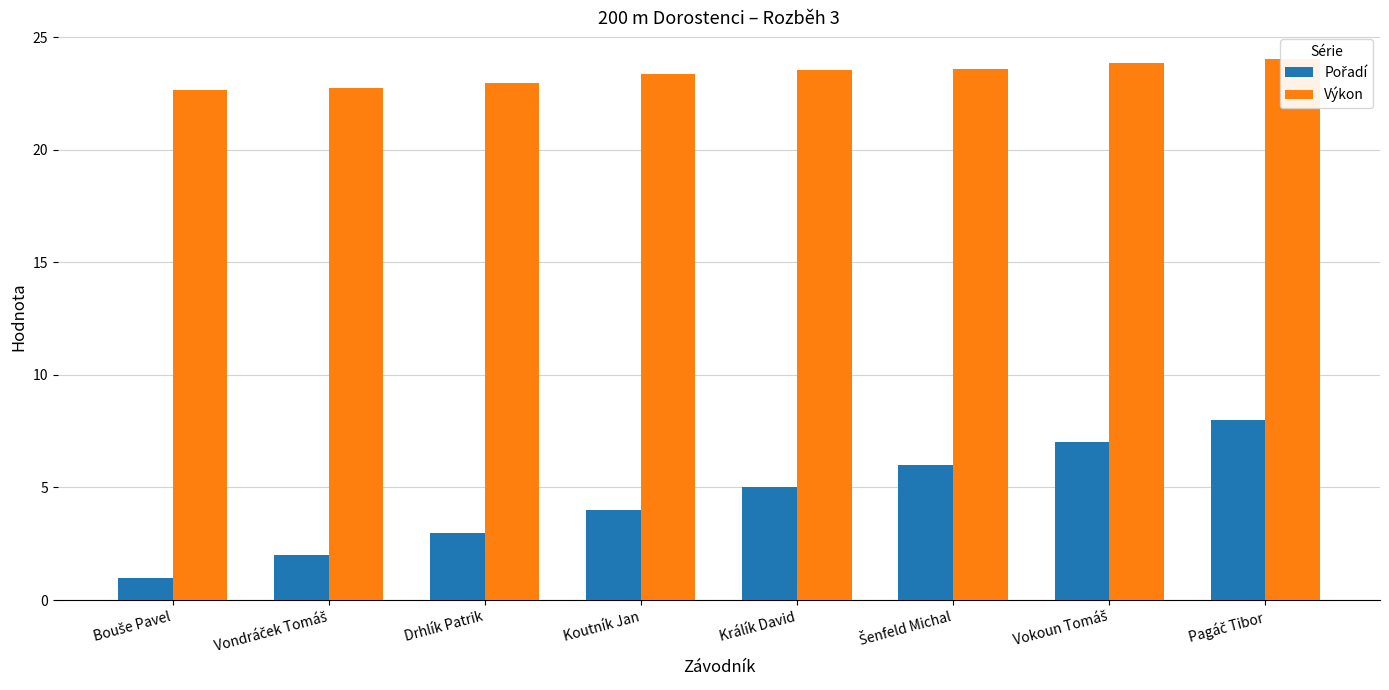

Between Koutník Jan and Šenfeld Michal, which series saw the biggest shift?

Pořadí